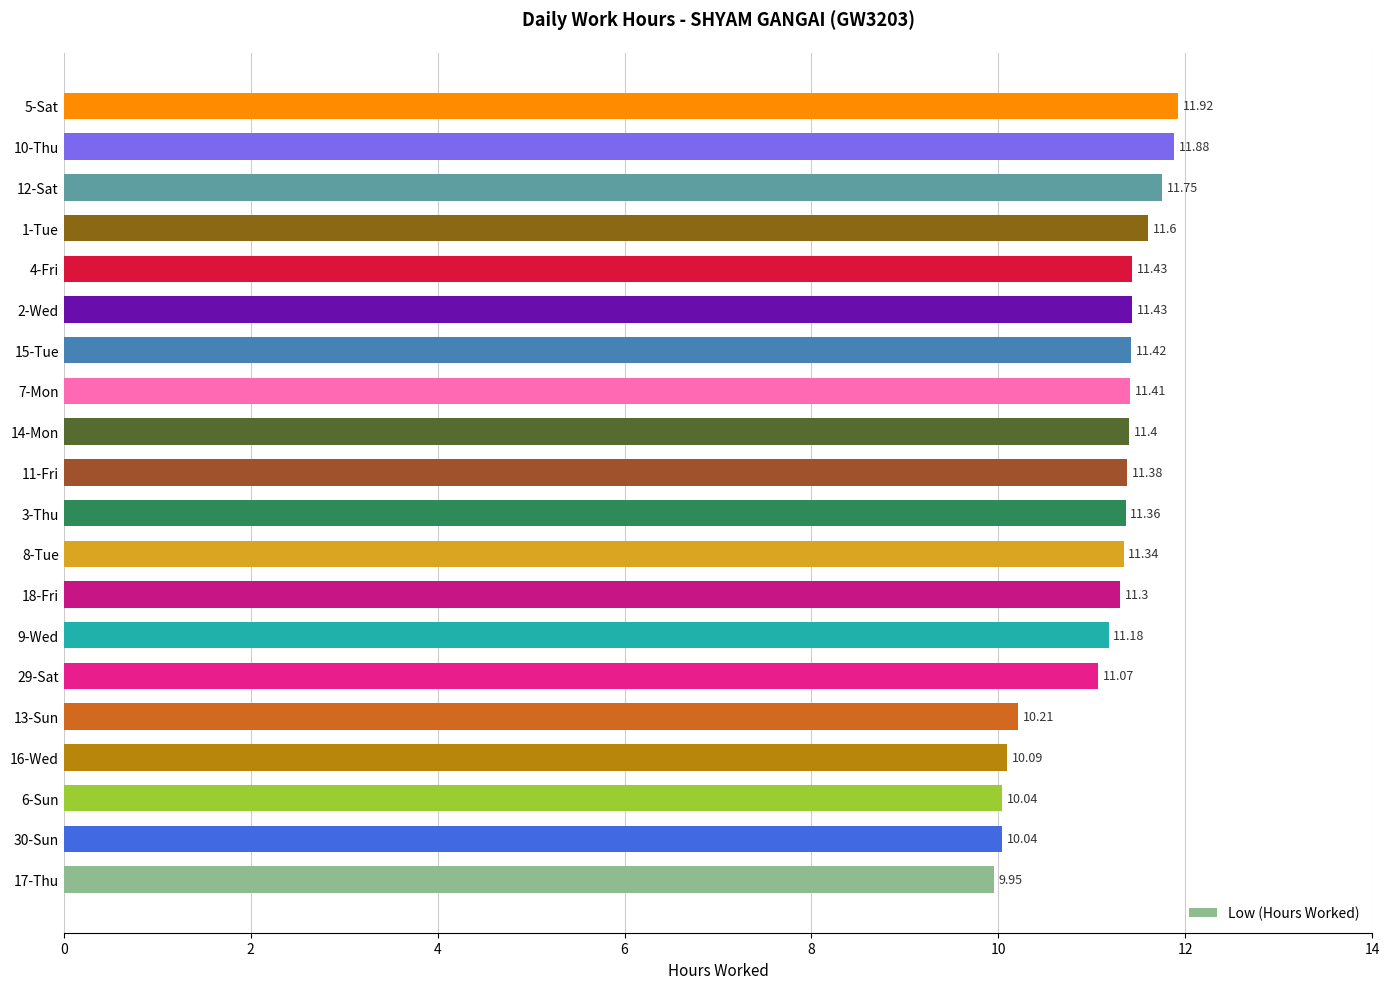

What is the change in value from 11-Fri to 10-Thu?

+0.5